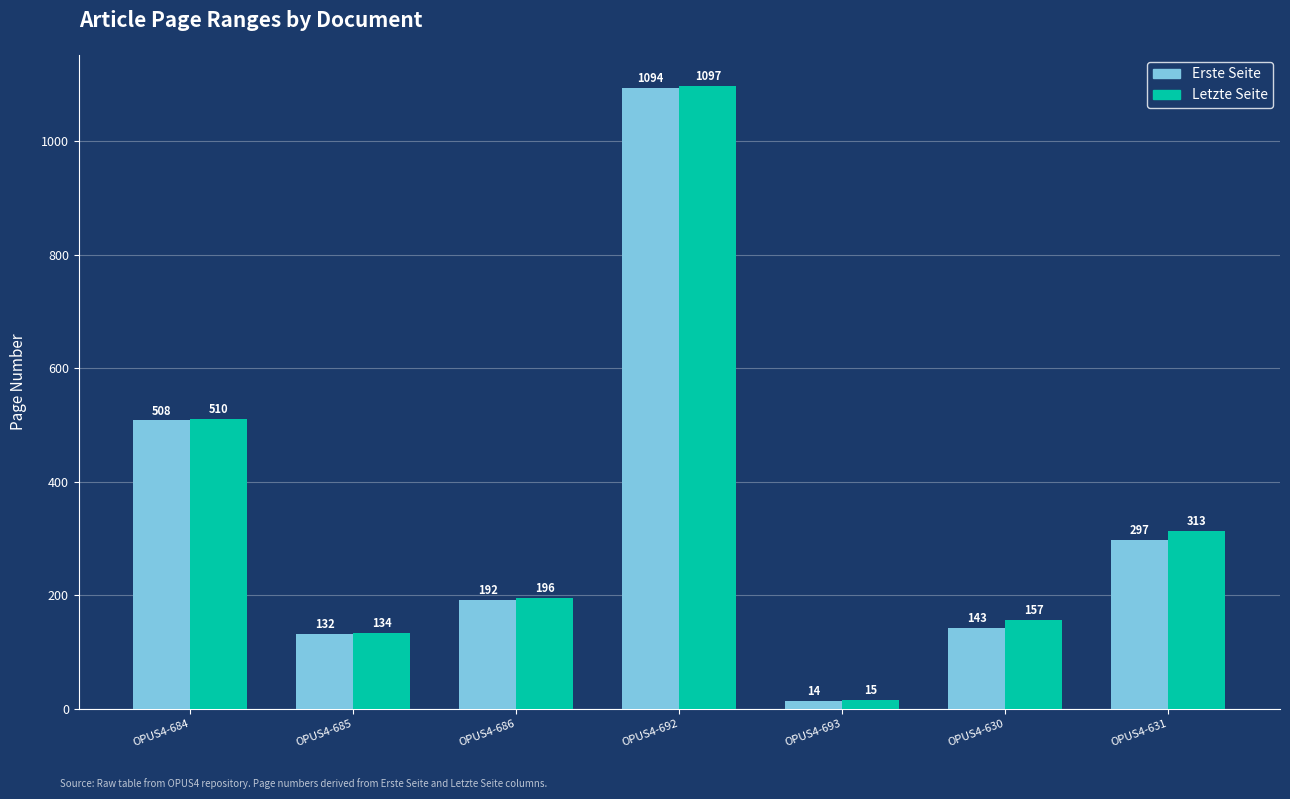

How many bars are there in total?

14